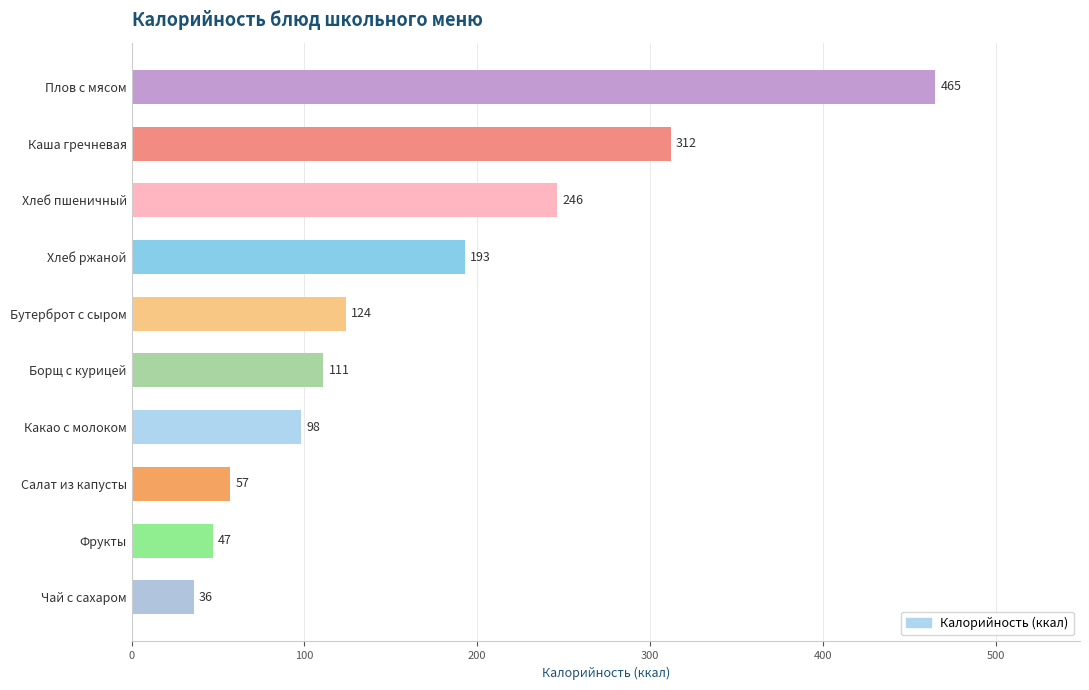

The chart shows a value of 124 at Бутерброт с сыром. True or false?

True